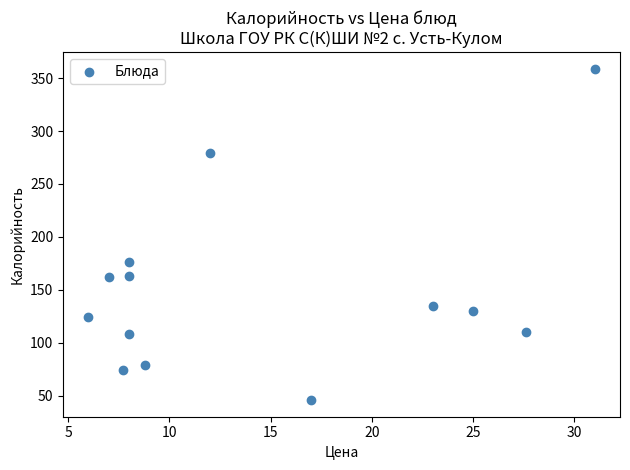

What is the range of Y values (max minus min)?

313.0